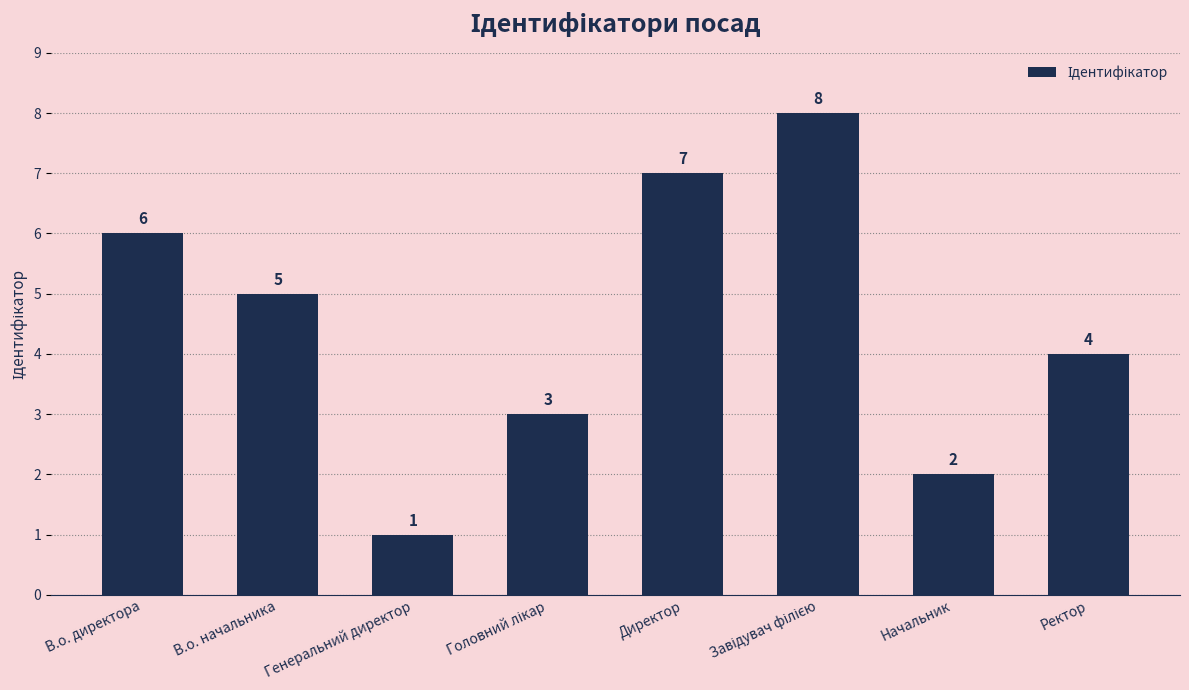

Which label corresponds to the smallest value in the chart?

Генеральний директор